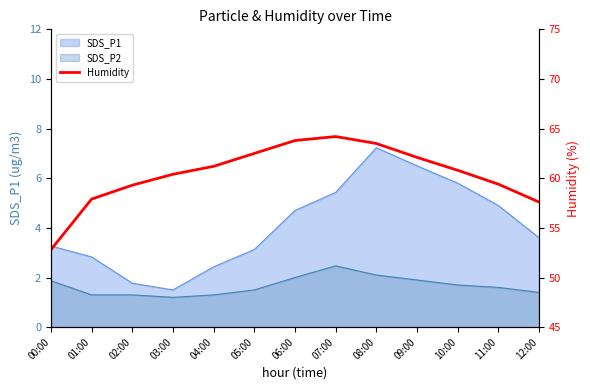

Where is the data nearest to the value 58?

01:00